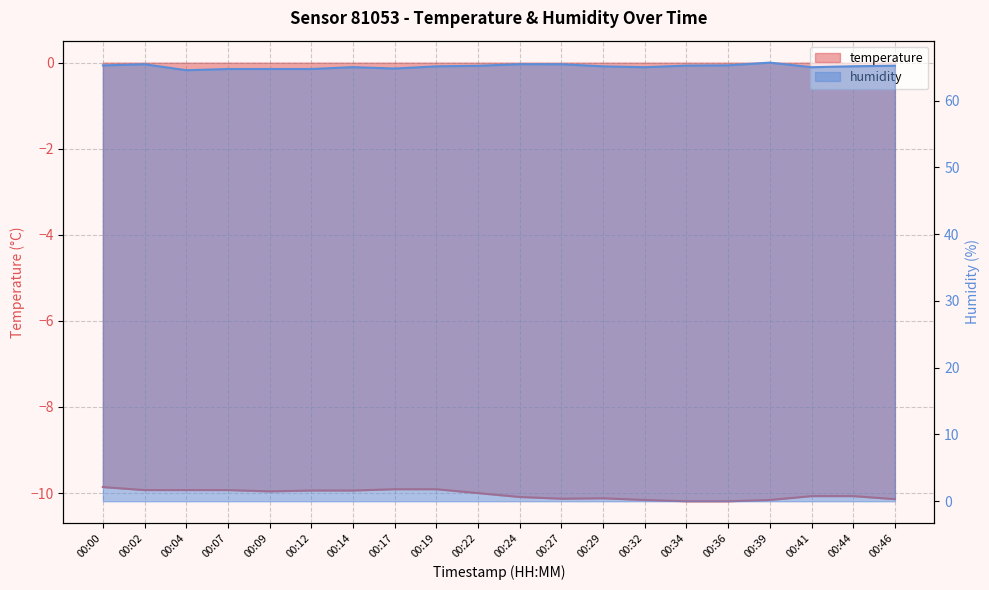

What is the difference between the highest and lowest values at 00:09?

74.7